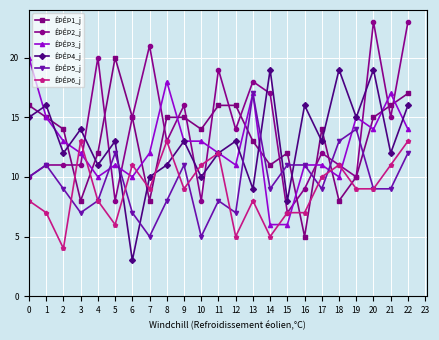

What is the spread (max minus min) of values at 0?

12